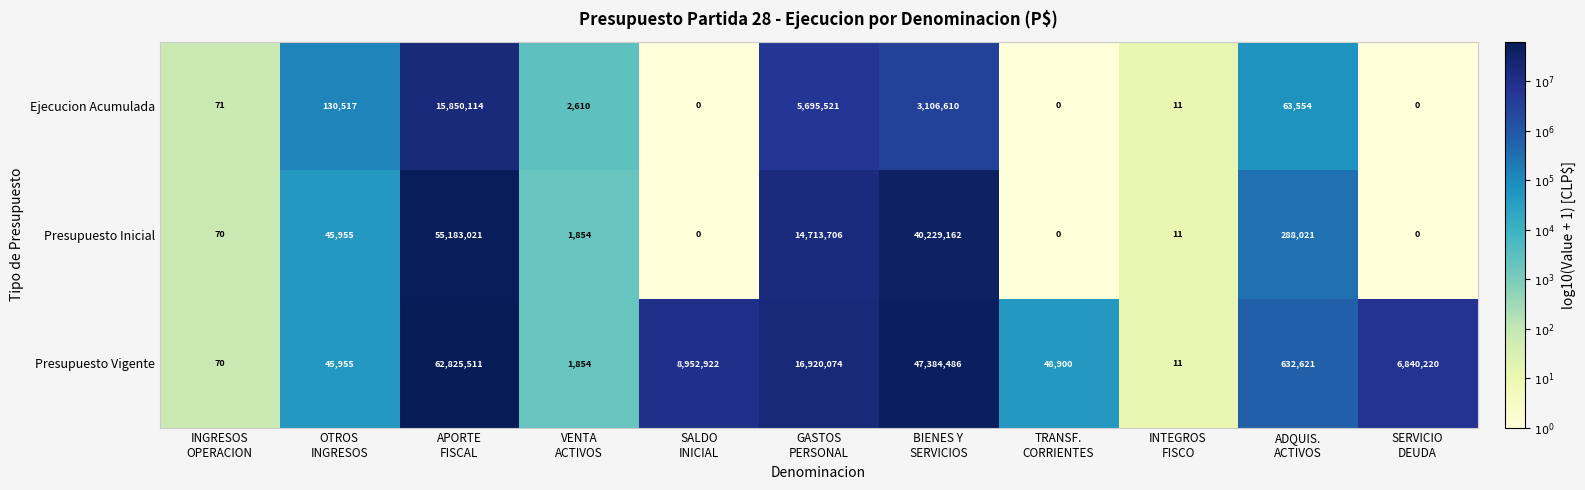

List the series in order of their peak value, lowest first.

Ejecucion Acumulada, Presupuesto Inicial, Presupuesto Vigente